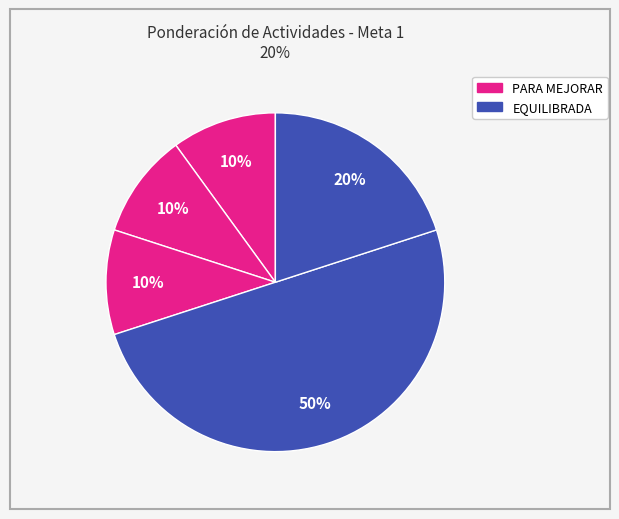

How many slices are in this pie chart?

5